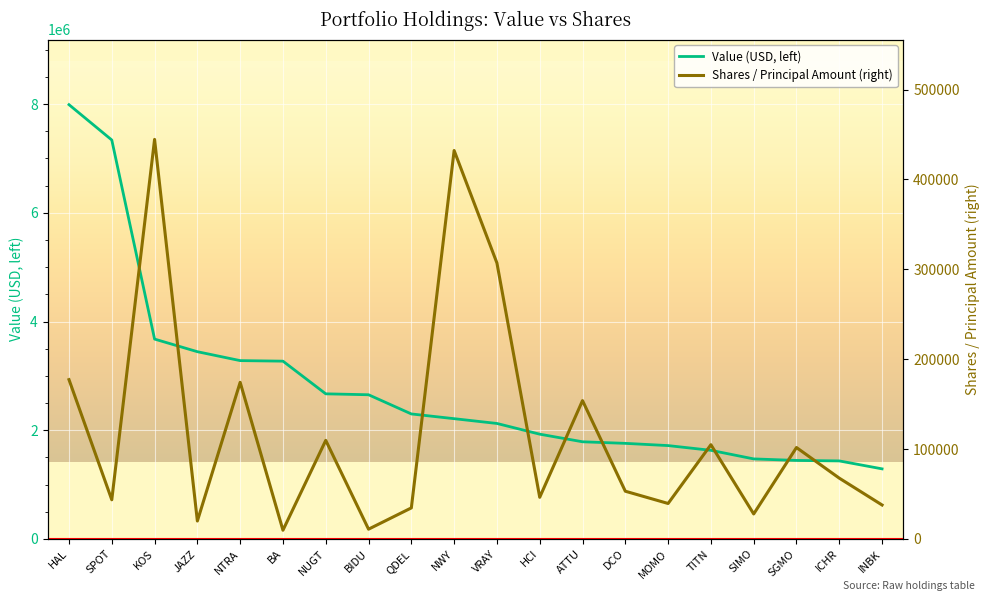

What is the label of the 7th point from the left?

NUGT